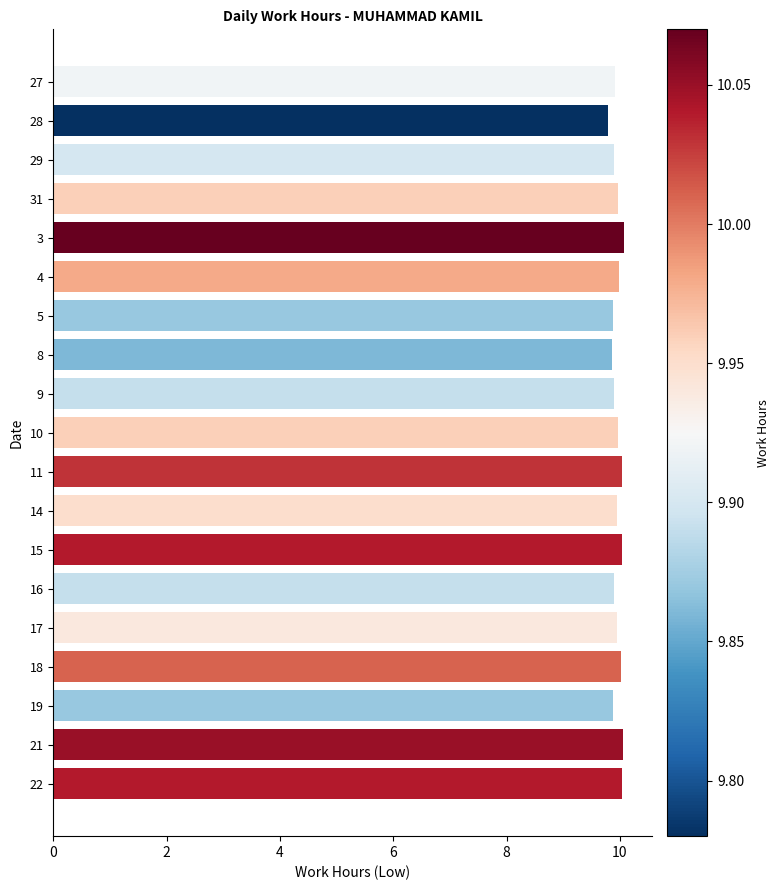

What is the greatest value displayed?

10.1